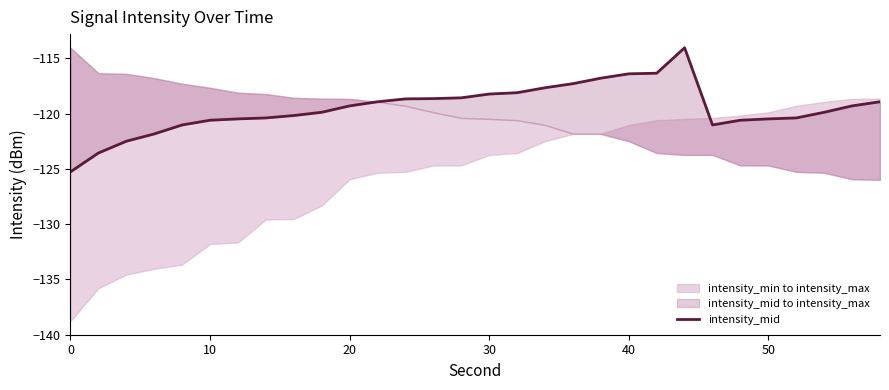

The value at 20 is -183.0. True or false?

False